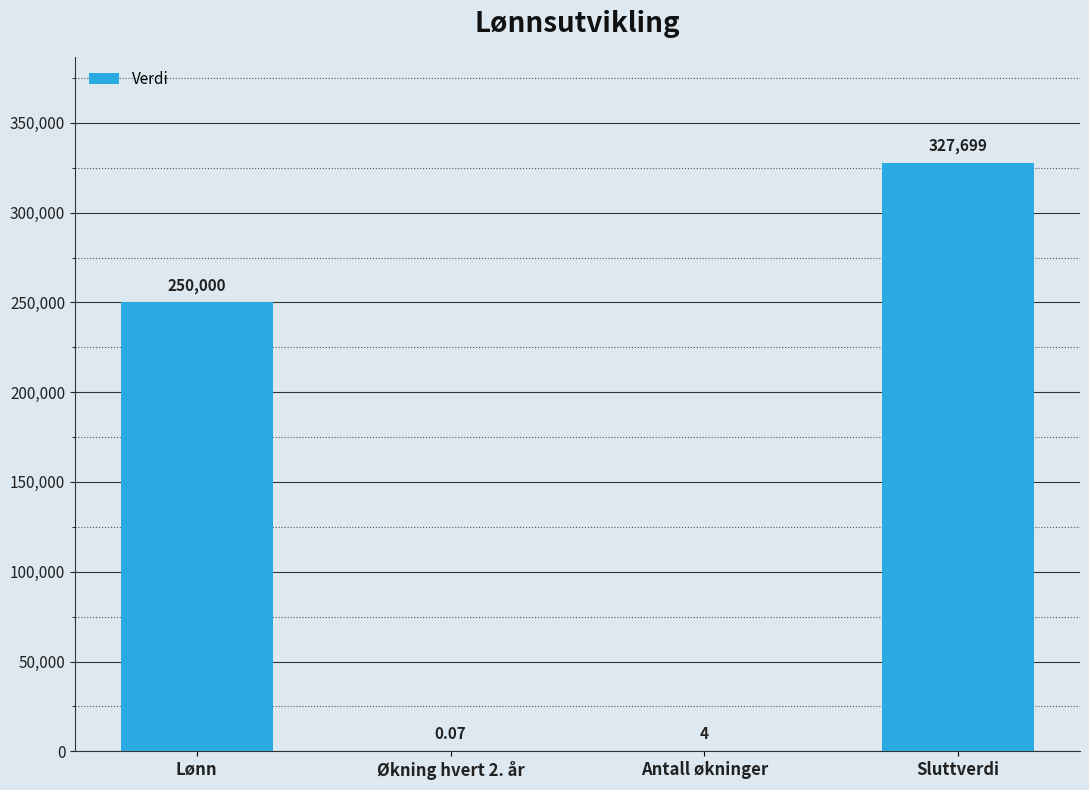

Where is the data nearest to the value 163849?

Lønn